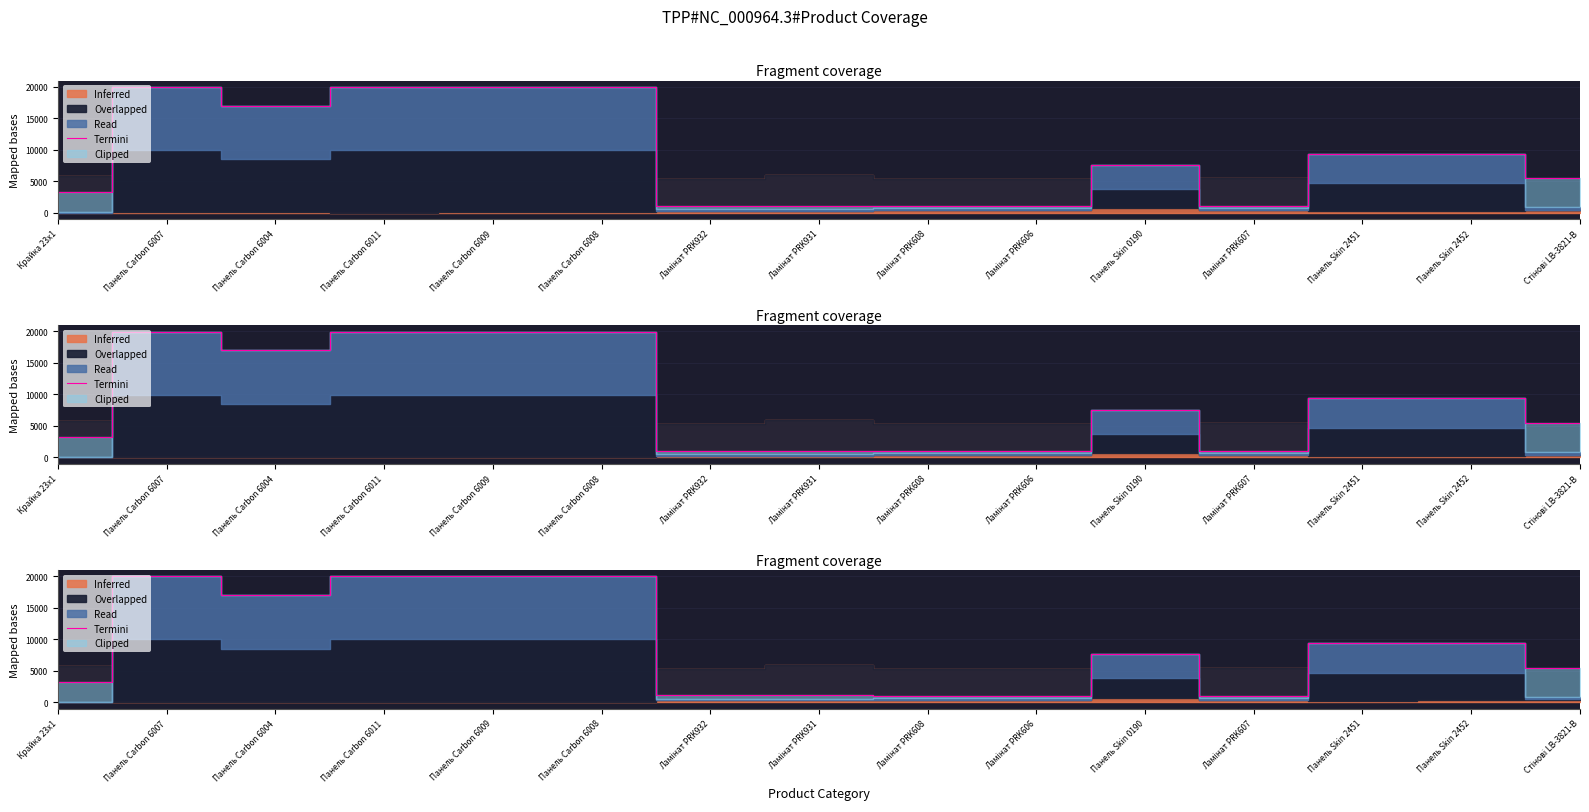

Rank the categories by value from highest to lowest.

Панель Carbon 6007, Панель Carbon 6011, Панель Carbon 6009, Панель Carbon 6008, Панель Carbon 6004, Панель Skin 2451, Панель Skin 2452, Панель Skin 0190, Стінові LB-3821-В, Крайка 23x1, Ламінат PRK932, Ламінат PRK931, Ламінат PRK608, Ламінат PRK606, Ламінат PRK607